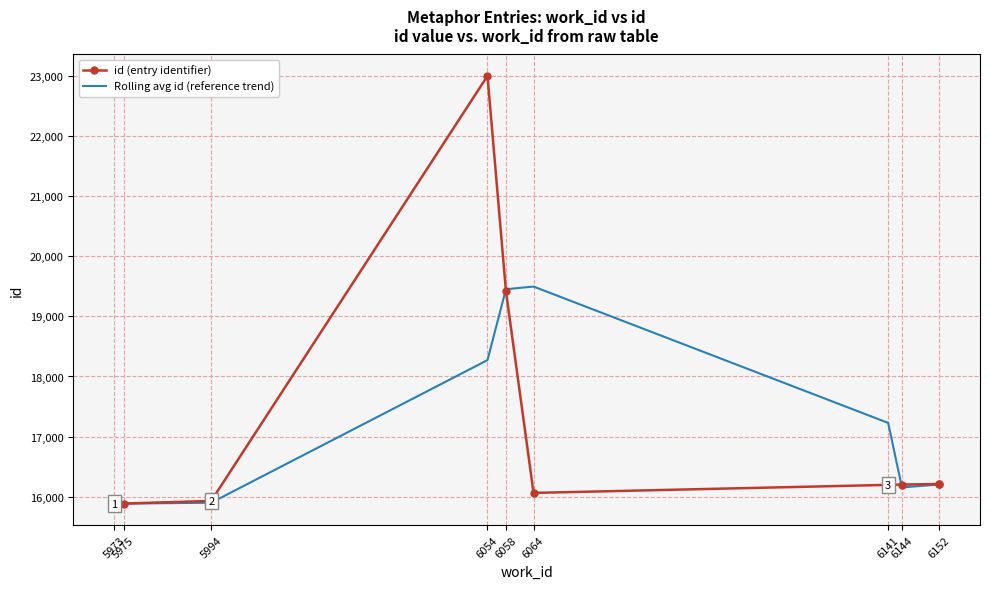

What is the sum of the Rolling avg id (reference trend) values at 6058 and 5994?

35351.7